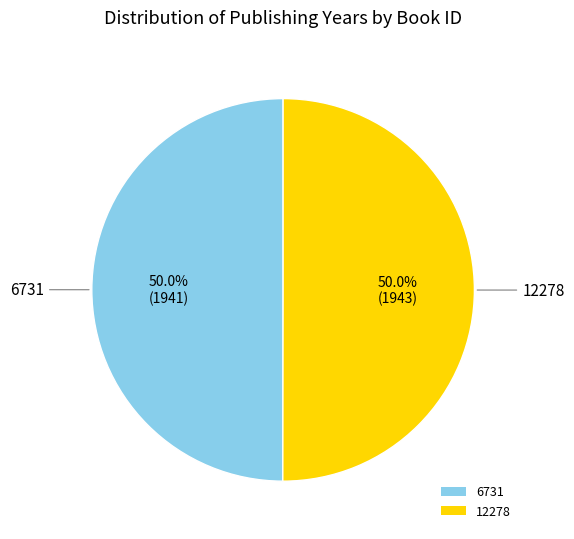

How many slices are in this pie chart?

2